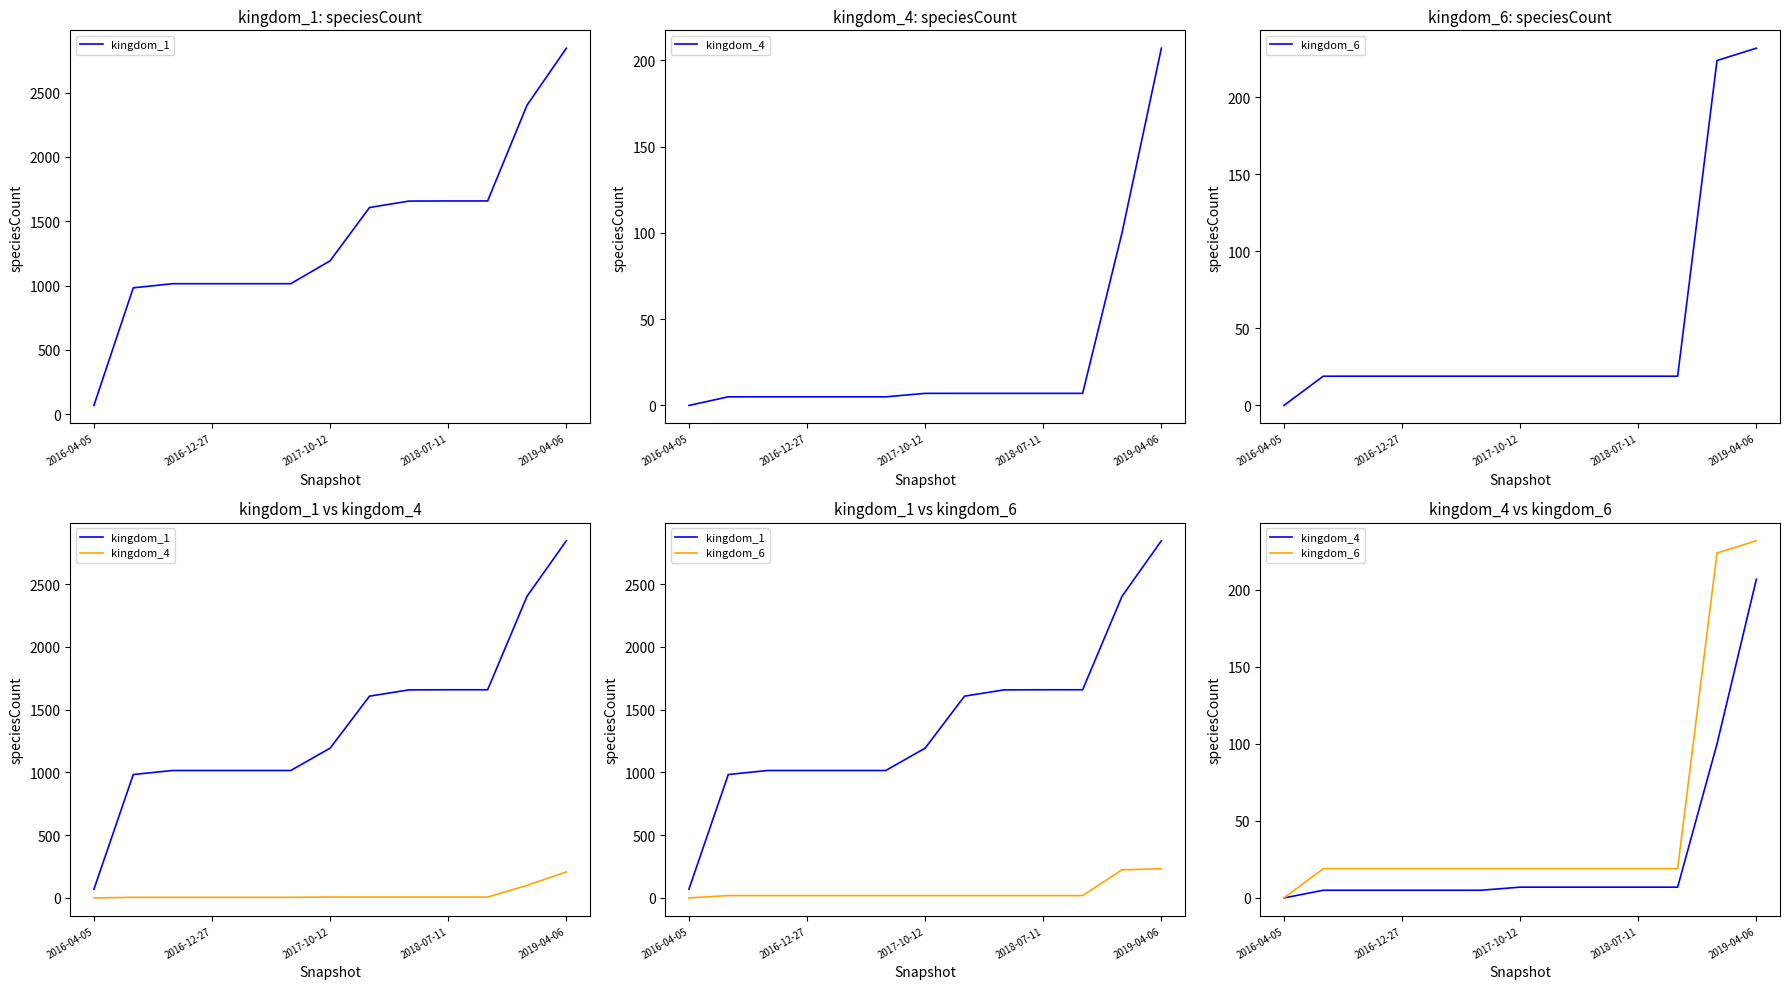

How many data points in kingdom_4 are less than 7?

6